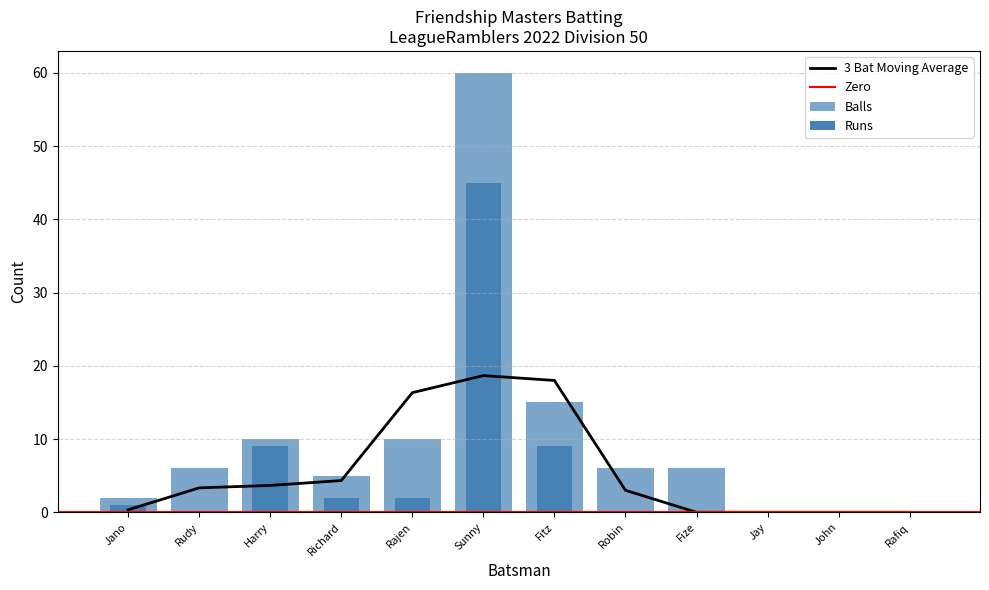

What is the difference between the maximum and minimum values in the Runs series?

45